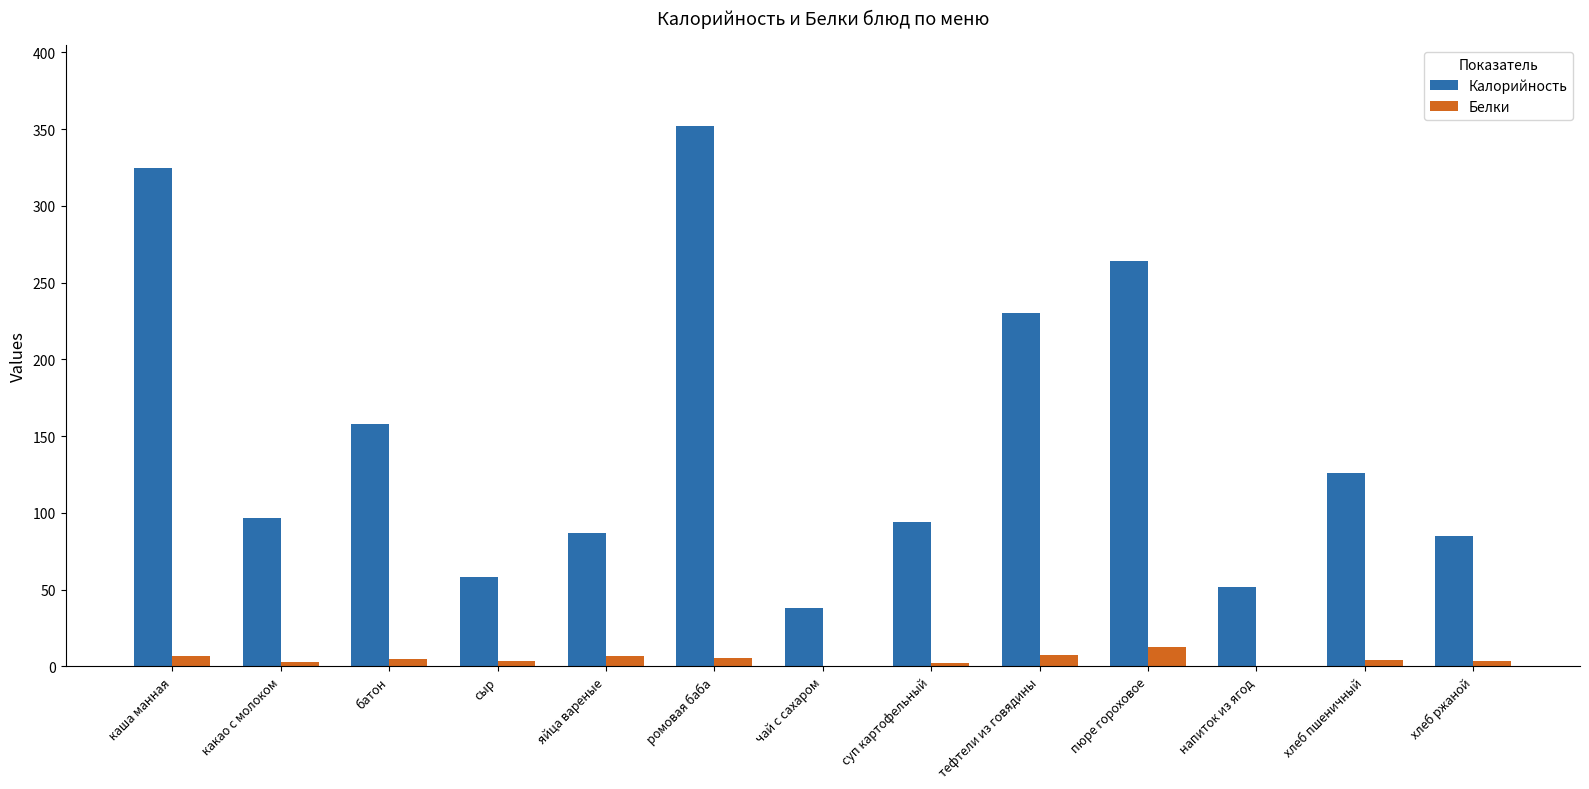

How many values in the Белки series exceed 4?

7